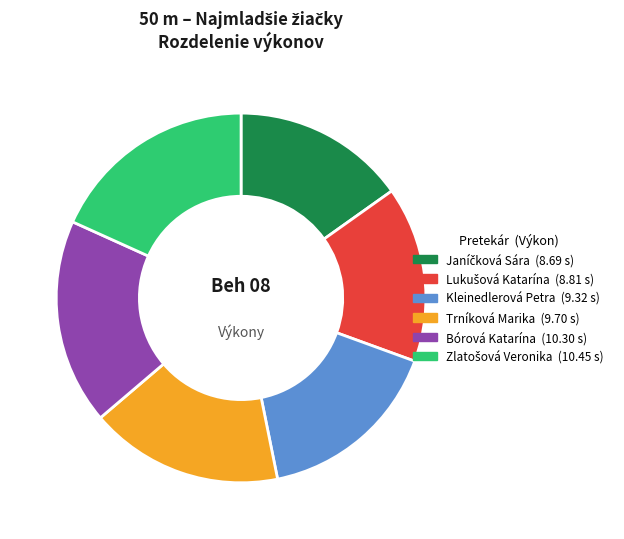

Which has a higher value, Trníková Marika or Kleinedlerová Petra?

Trníková Marika